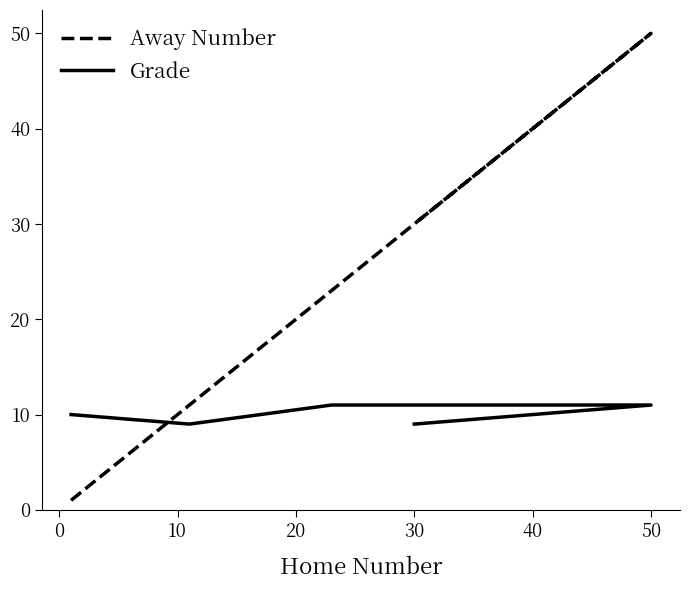

What is the sum of all Grade values?

50